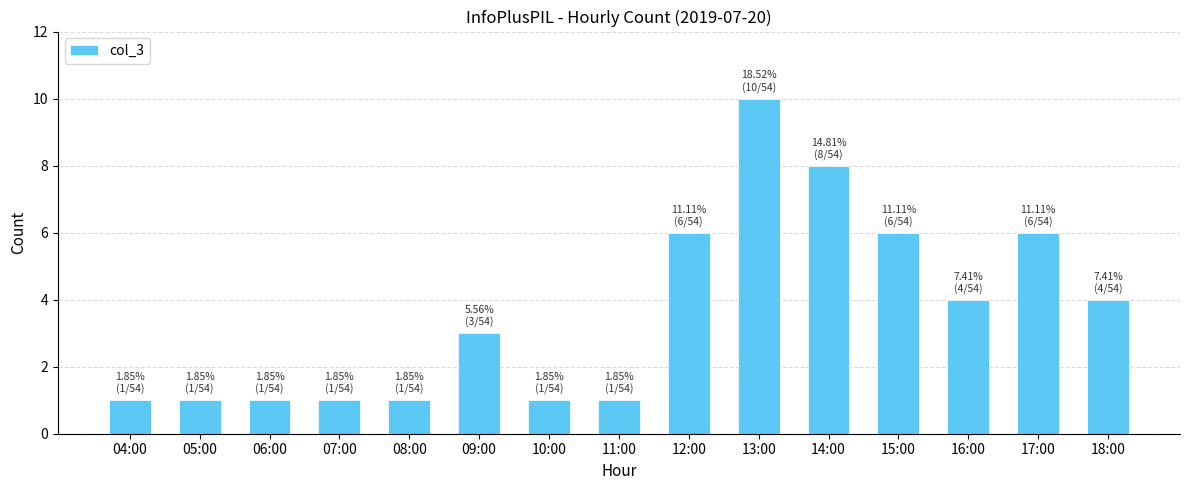

What is the maximum value shown in the chart?

10